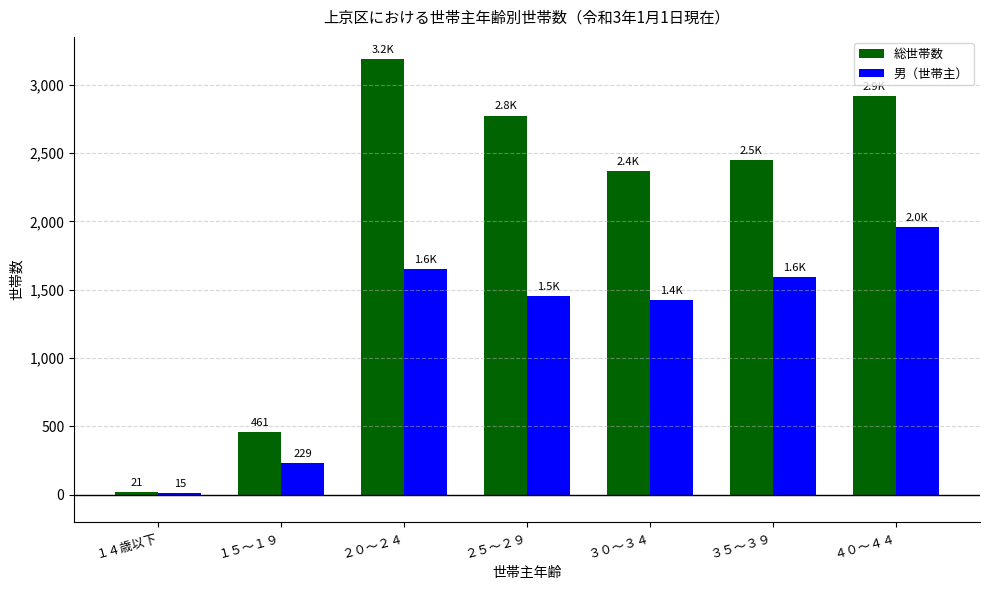

Which category has the highest value across all series?

２０～２４